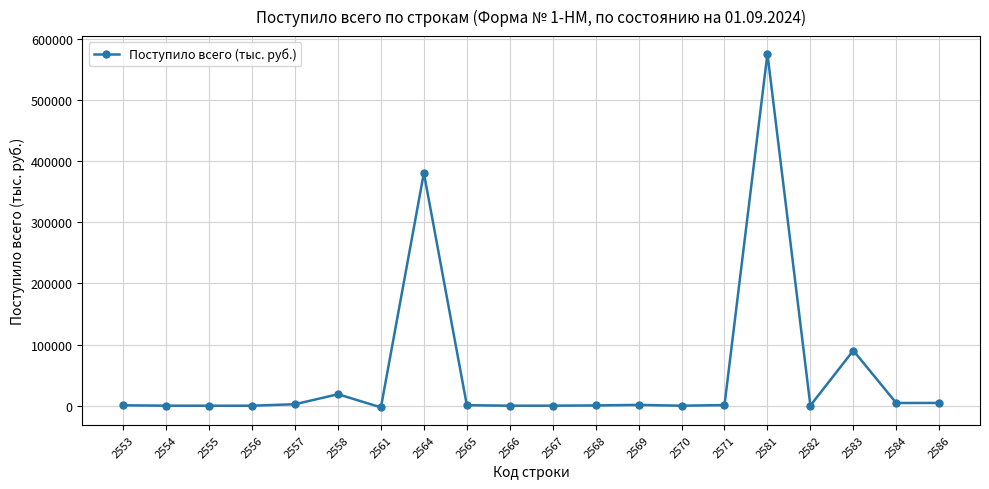

How many series are shown in this chart?

1